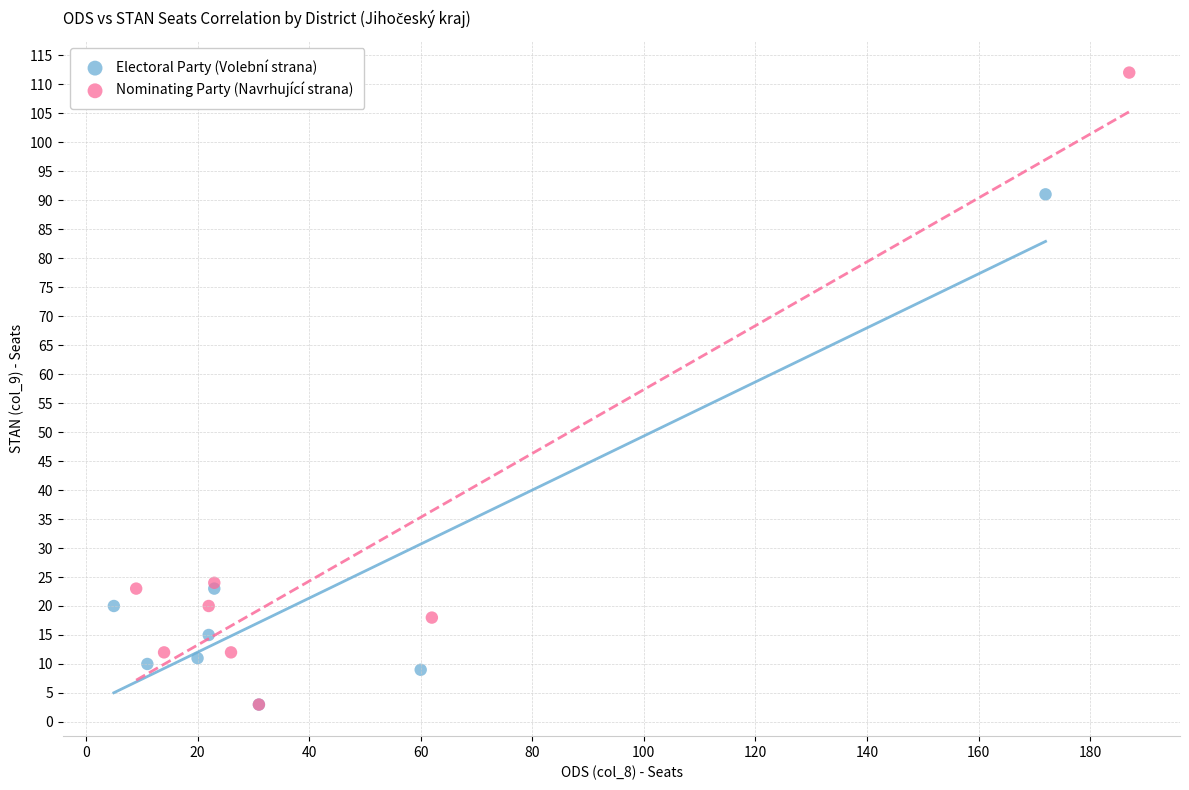

Which series has the largest Y range (max minus min)?

Nominating Party (Navrhující strana)